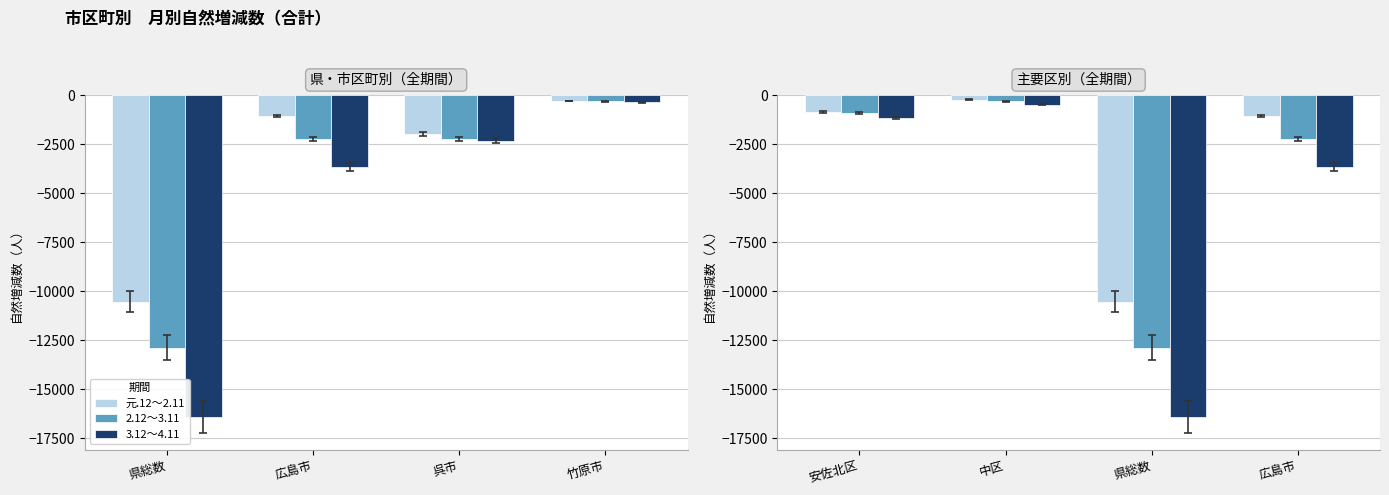

Reading right to left, transcribe all the data shown in this chart.

元.12～2.11: -1073	-10531	-227	-871
2.12～3.11: -2242	-12870	-314	-912
3.12～4.11: -3664	-16404	-486	-1177